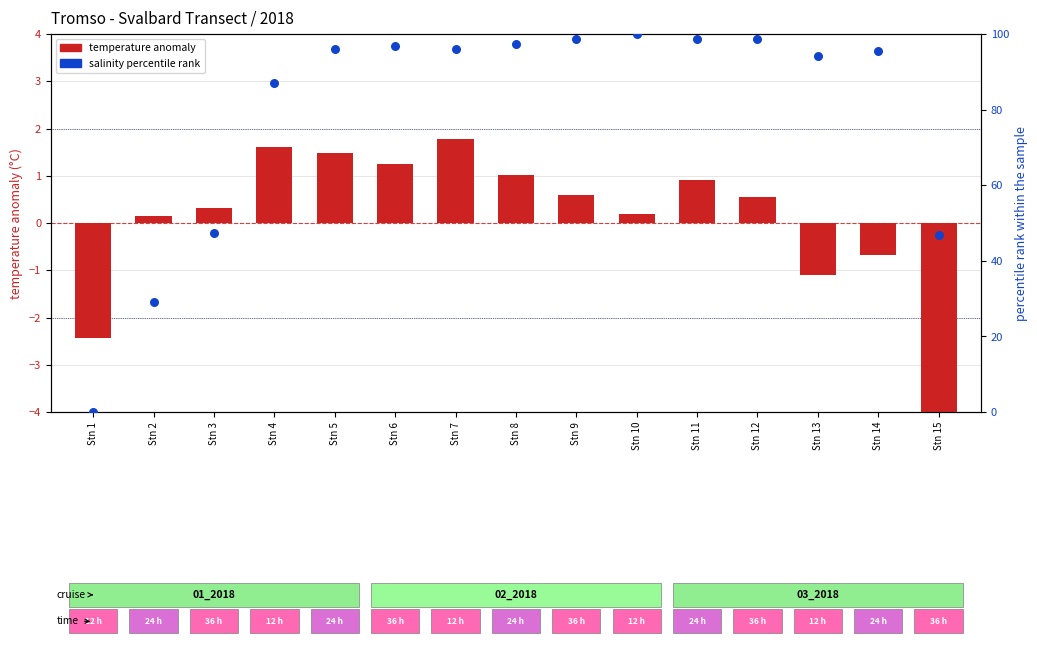

What are all the series names shown in the legend?

temperature anomaly, salinity percentile rank